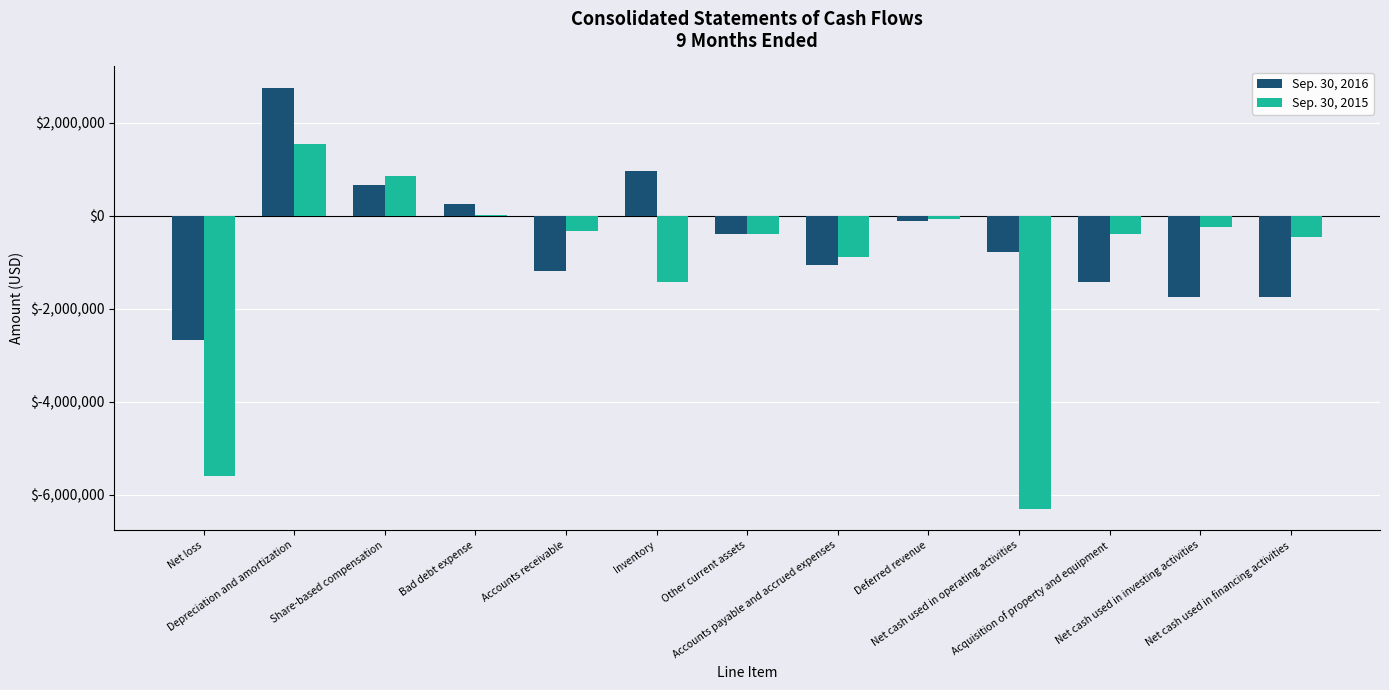

Which series has the largest total across all categories?

Sep. 30, 2016